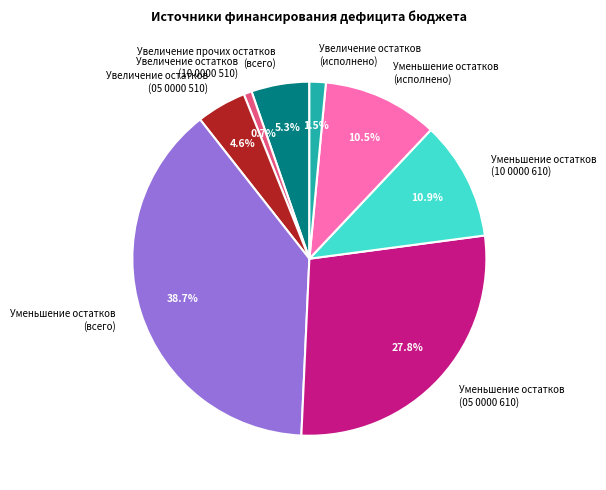

Do Увеличение остатков (05 0000 510) and Уменьшение остатков (всего) together represent more than half of the pie?

No